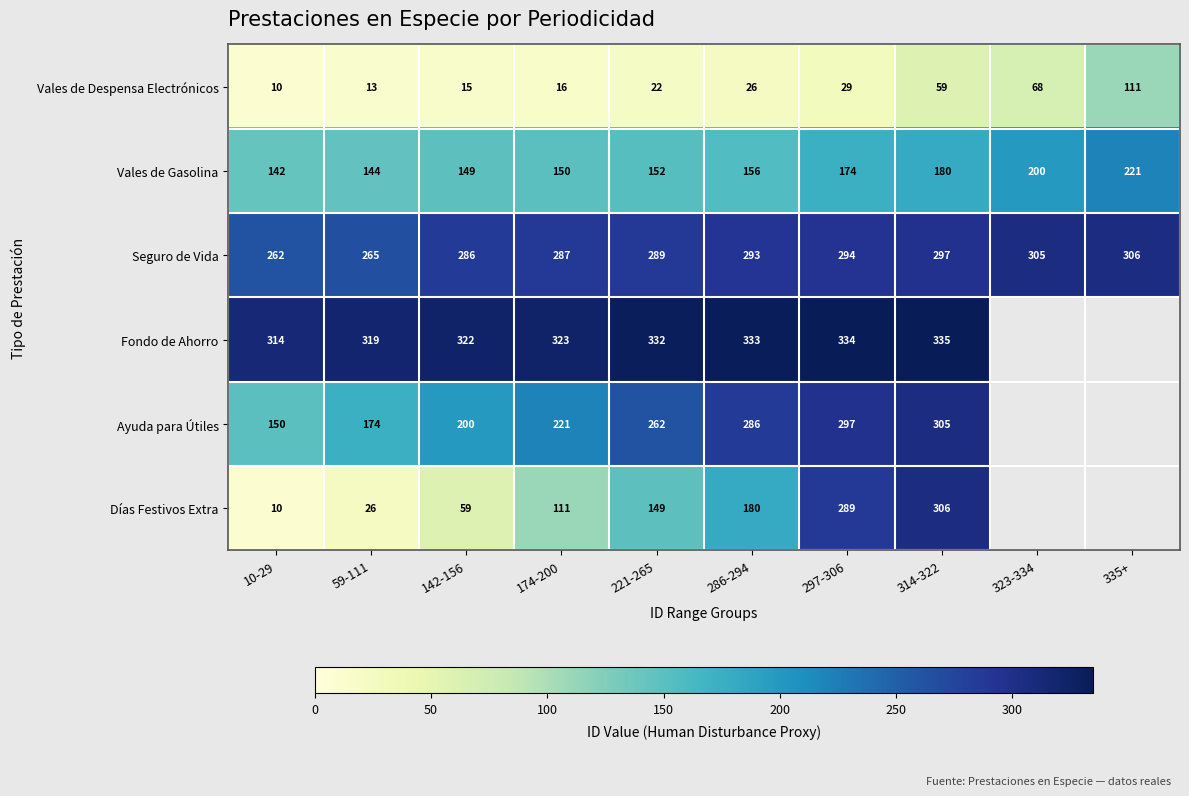

What is the sum of all Vales de Despensa Electrónicos values?

369